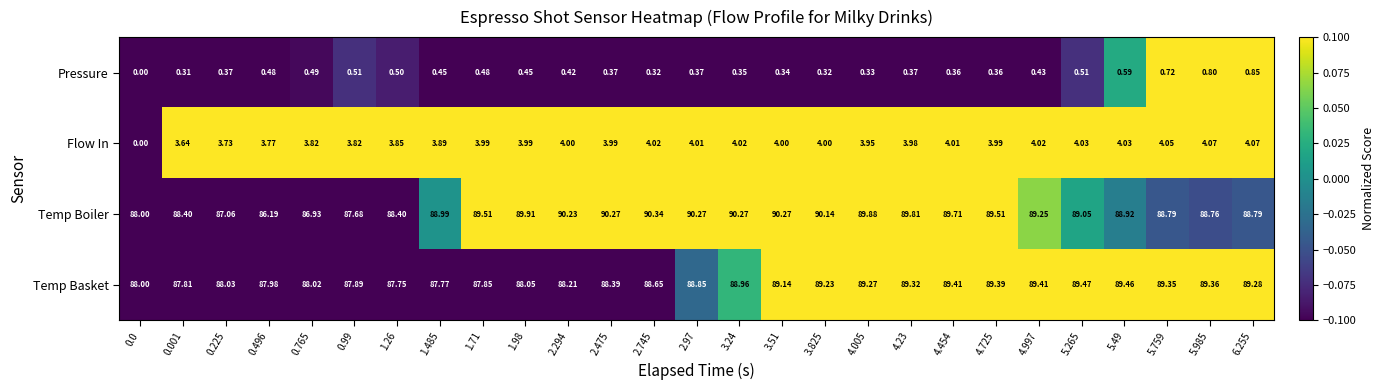

Rank the series at 3.825 from highest to lowest value.

Temp Boiler, Temp Basket, Flow In, Pressure